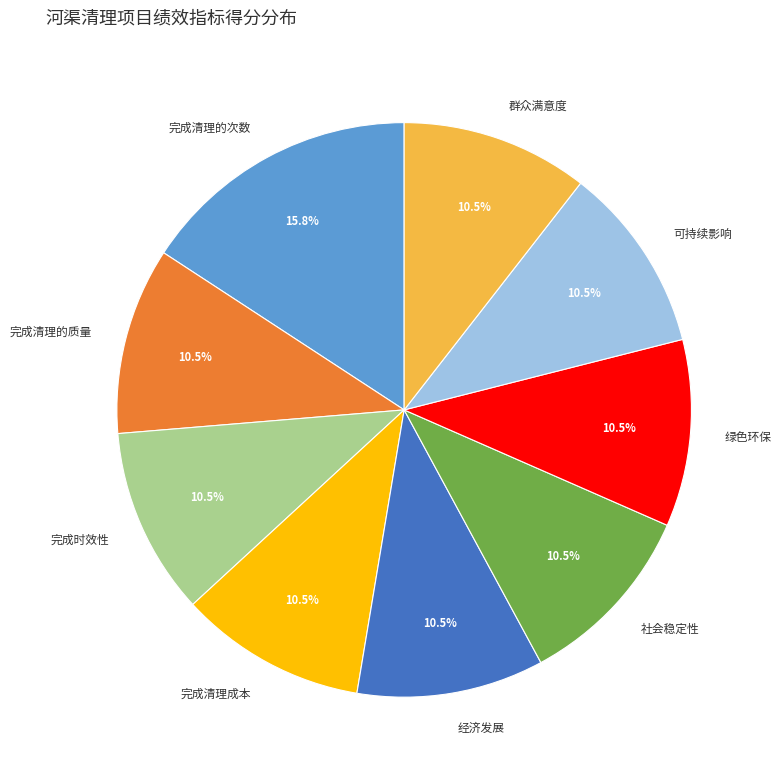

Is there a majority slice in this chart?

No